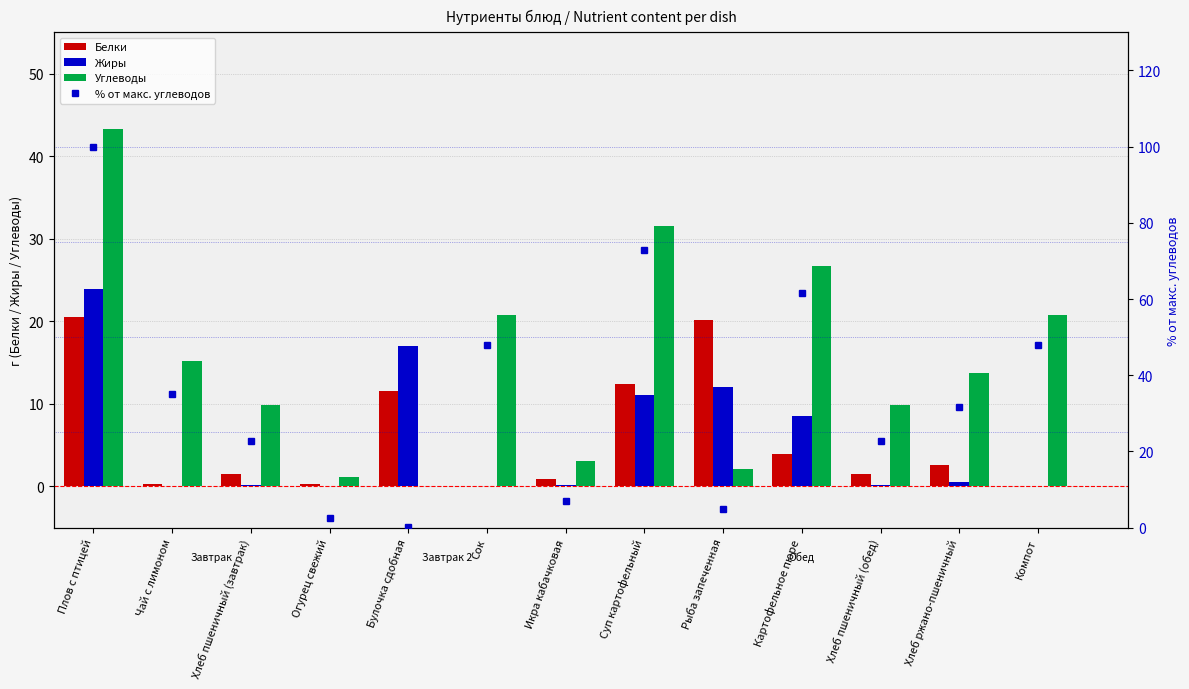

Where is Углеводы nearest to the value 21?

Сок